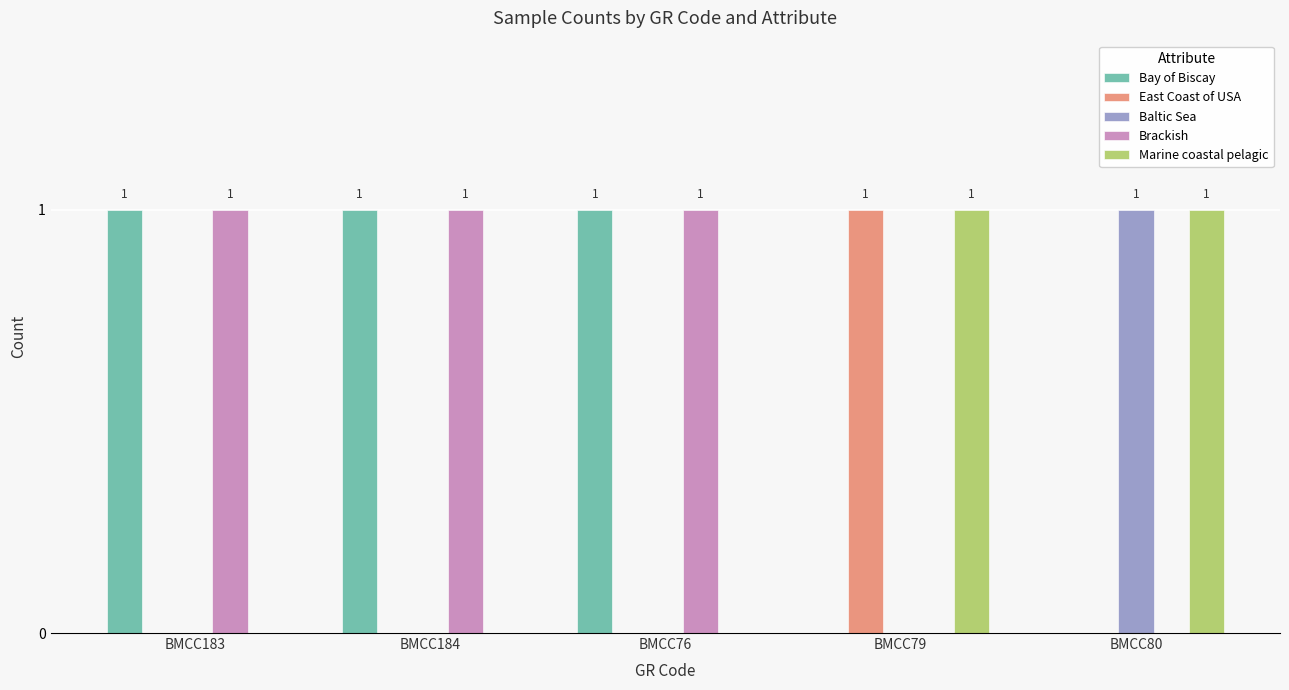

Reading left to right, transcribe all the data shown in this chart.

Bay of Biscay: 1	1	1	0	0
East Coast of USA: 0	0	0	1	0
Baltic Sea: 0	0	0	0	1
Brackish: 1	1	1	0	0
Marine coastal pelagic: 0	0	0	1	1